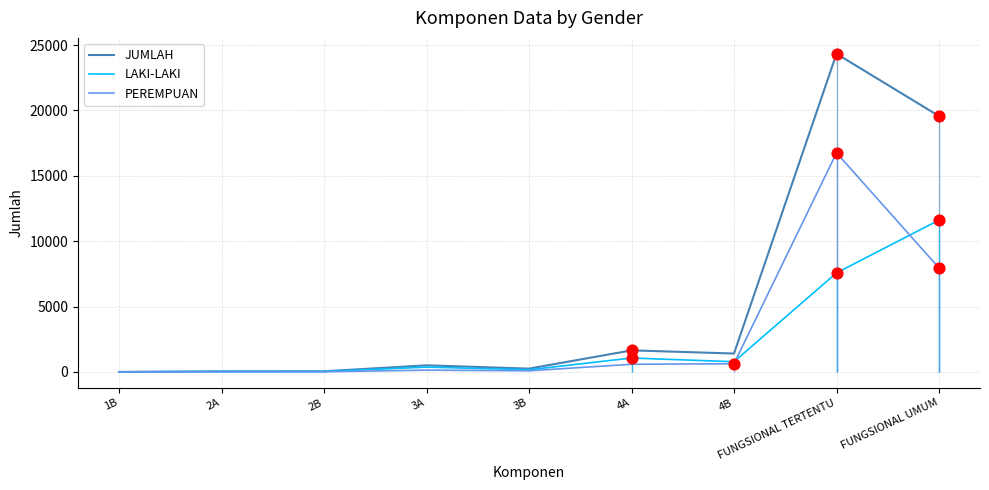

Which series has the largest total across all categories?

JUMLAH